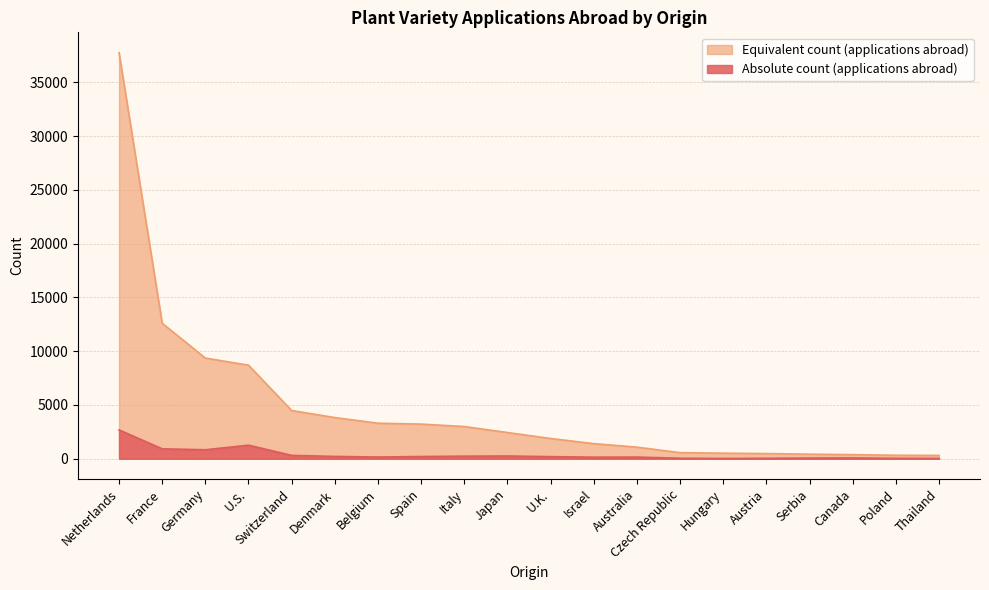

How many data points does each series have?

20